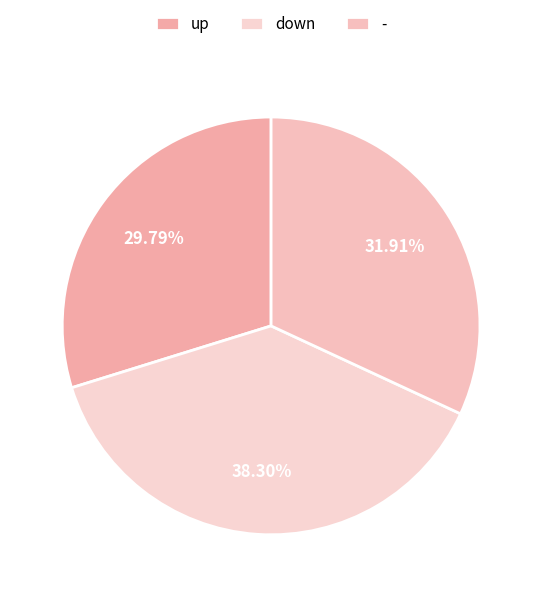

To the nearest percent, what is the difference between the down and - slice percentages?

6%